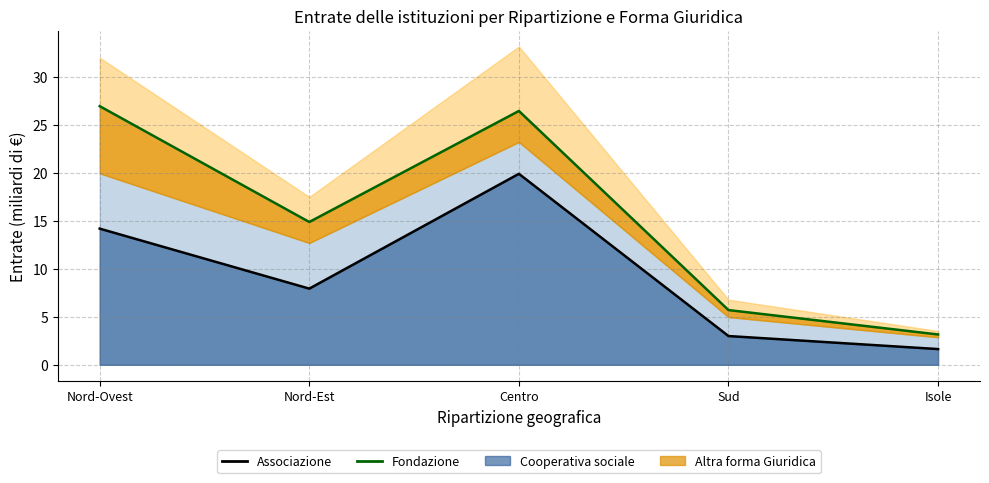

In Fondazione (line), how many points are higher than both neighbors (excluding endpoints)?

1